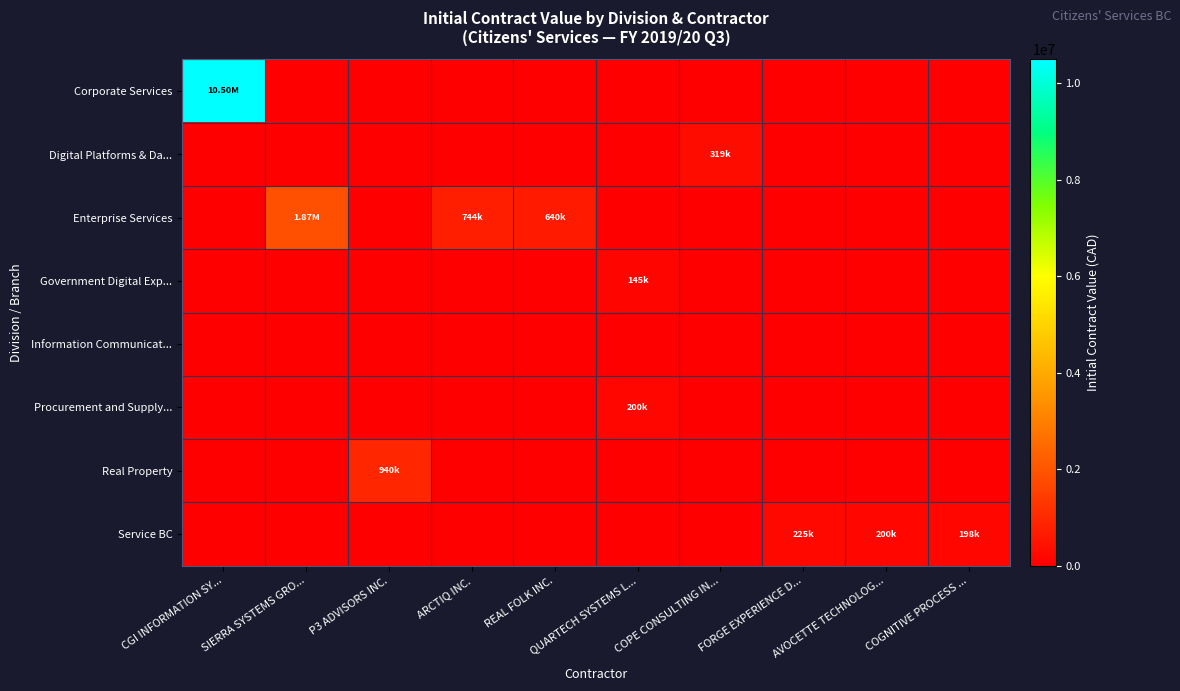

What is the difference between the highest and lowest values at COGNITIVE PROCESS ...?

198400